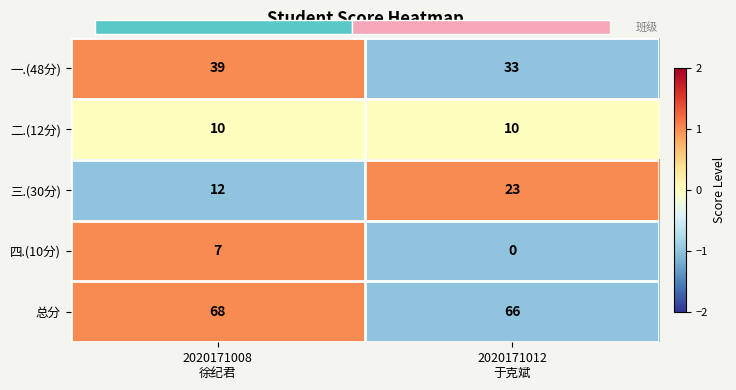

What is the sum of all 三.(30分) values?

35